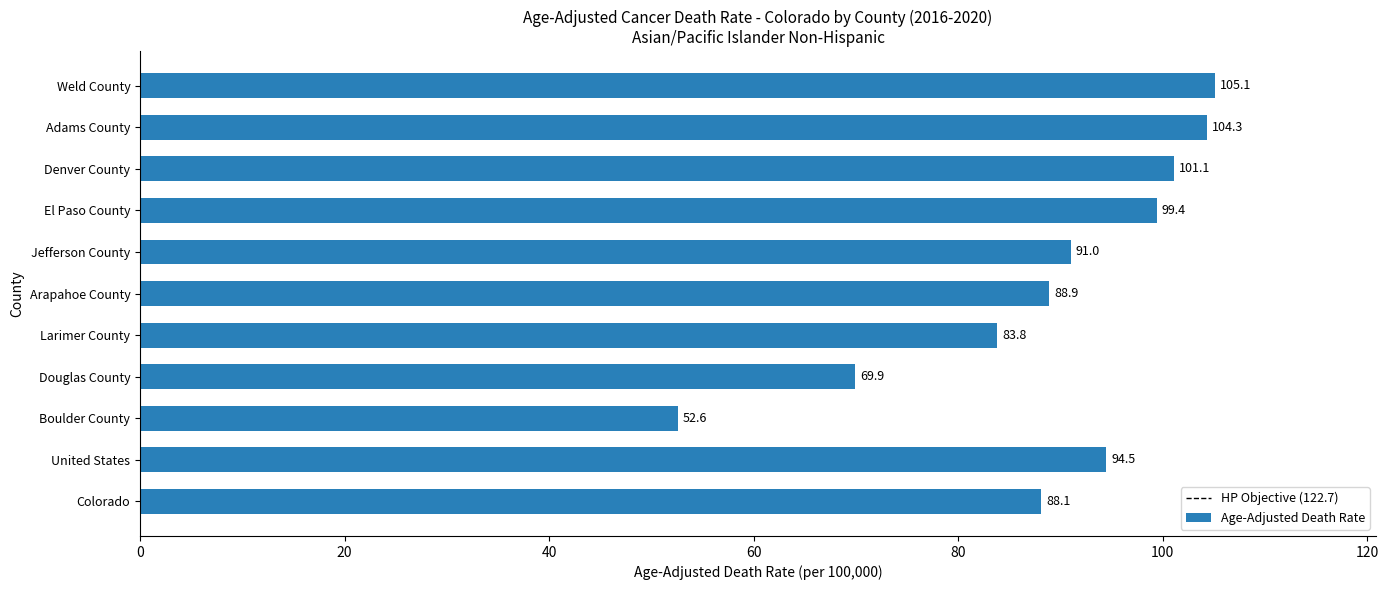

At which label is the value closest to 78?

Larimer County